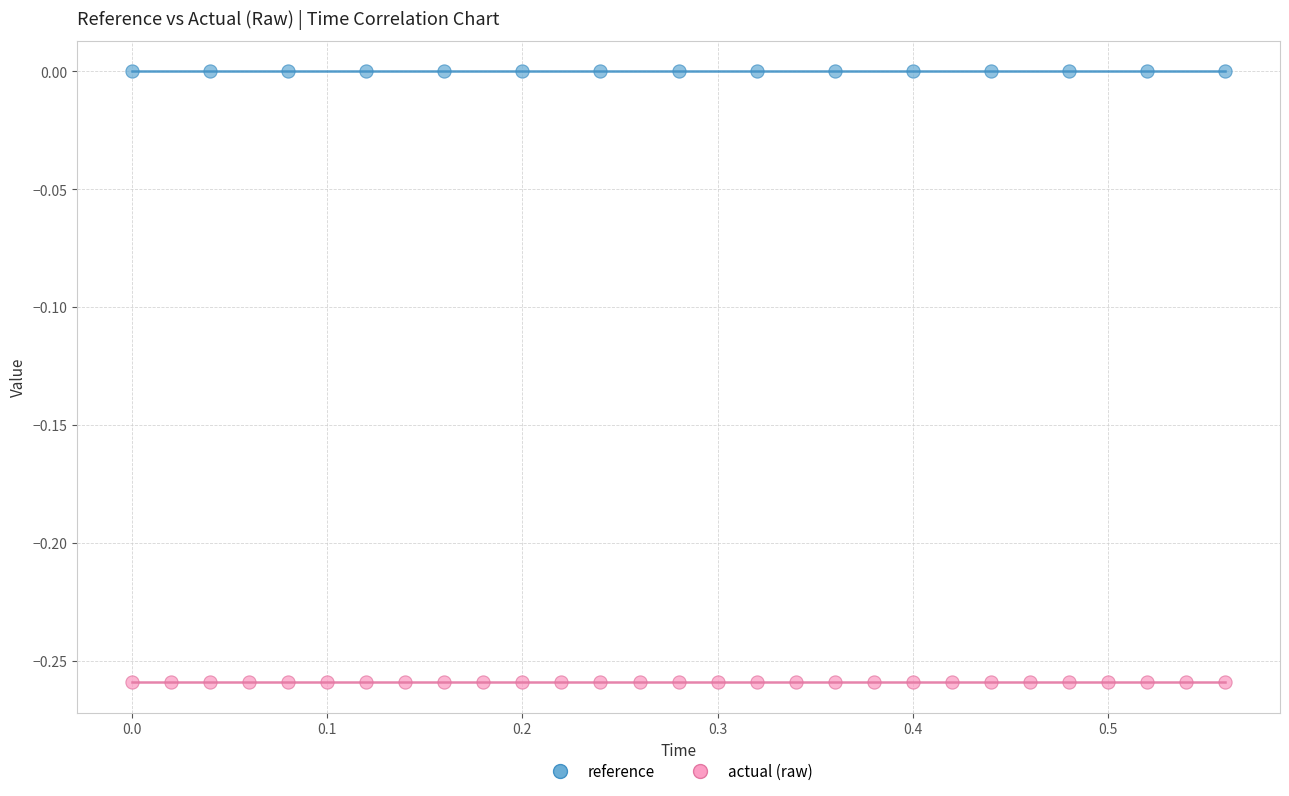

Which series reaches the minimum Y coordinate?

actual (raw)